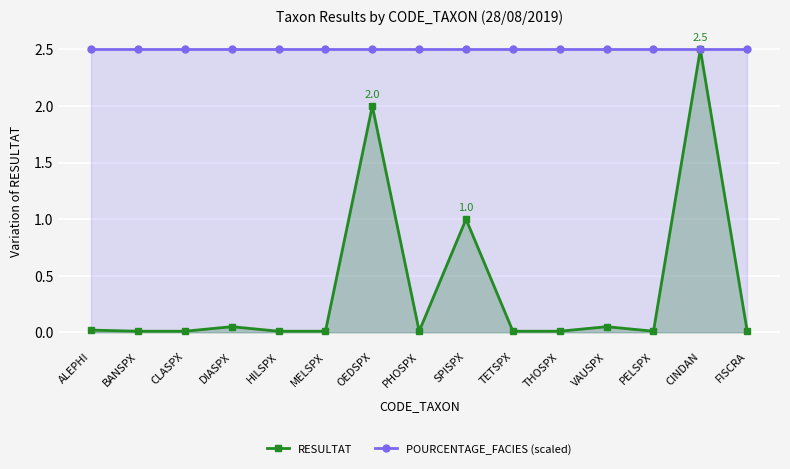

True or false: RESULTAT and POURCENTAGE_FACIES (scaled) intersect in this chart.

False